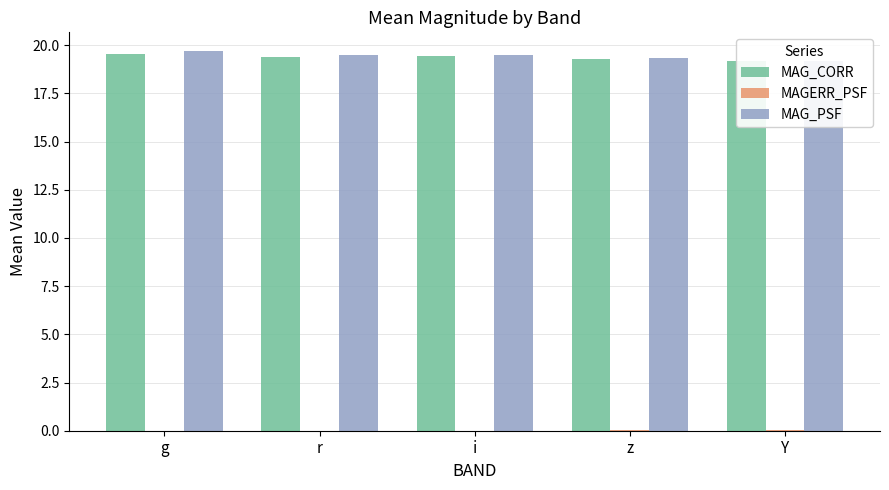

Which series has the largest total across all categories?

MAG_PSF